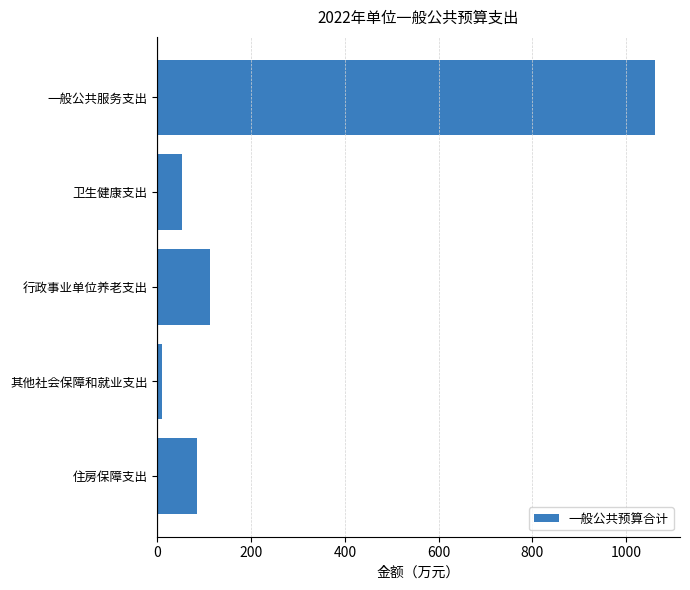

What is the difference between the maximum and minimum values?

1050.9